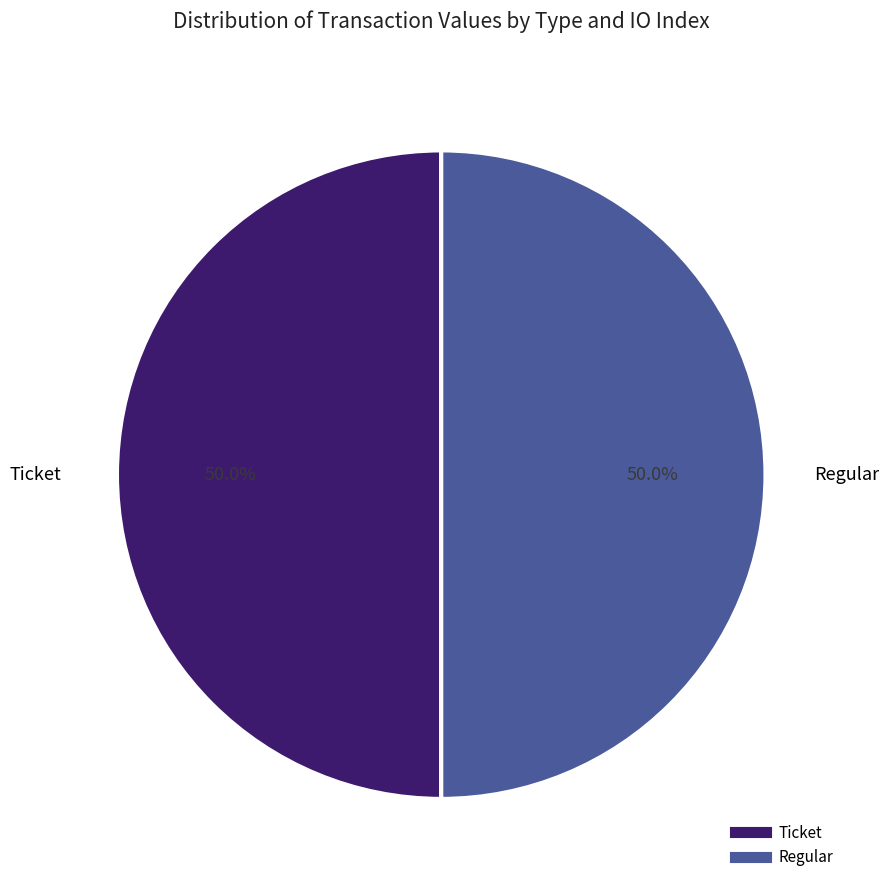

How many segments does this pie chart have?

2